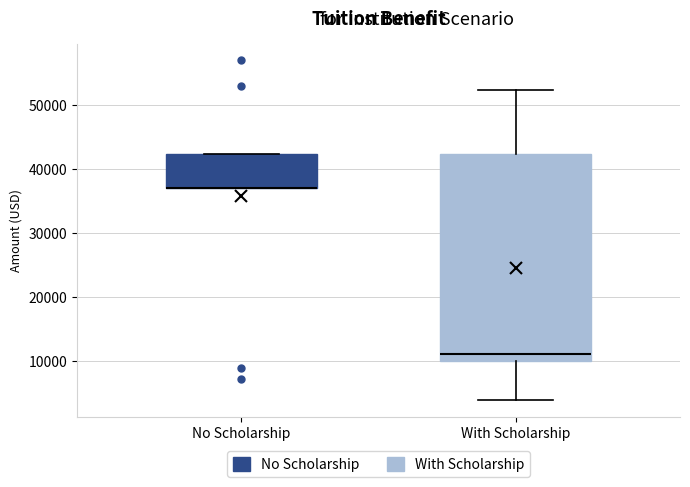

Where is the lower edge of the box for No Scholarship on the y-axis? The values are not printed on the chart, so give them approximately, as read against the axis.

37000